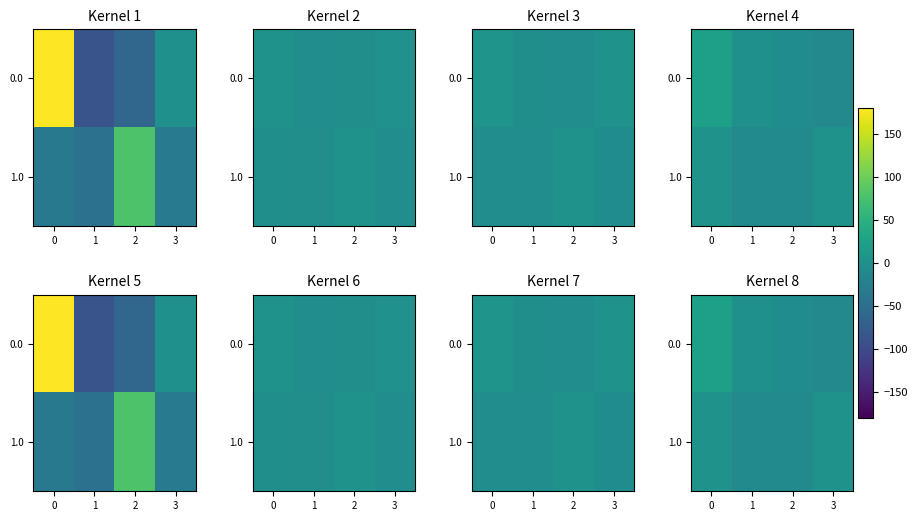

List the series in order of their overall mean, lowest first.

1.0, 0.0